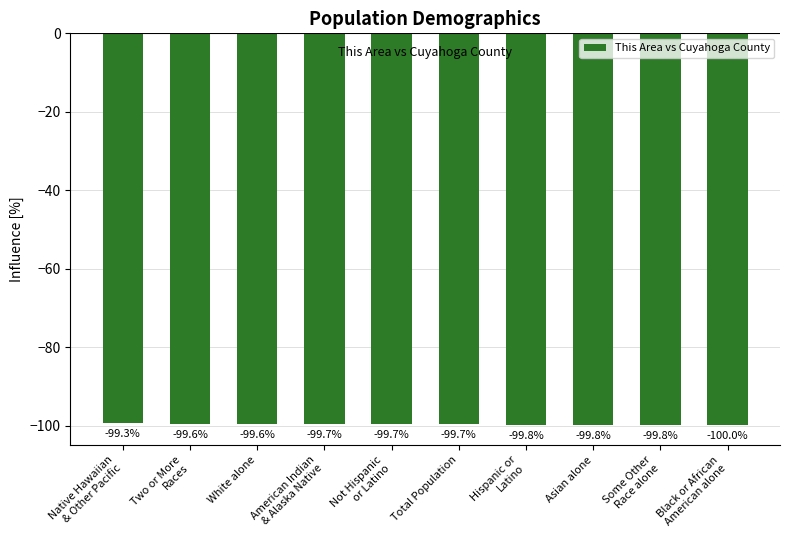

What is the average value?

-99.7